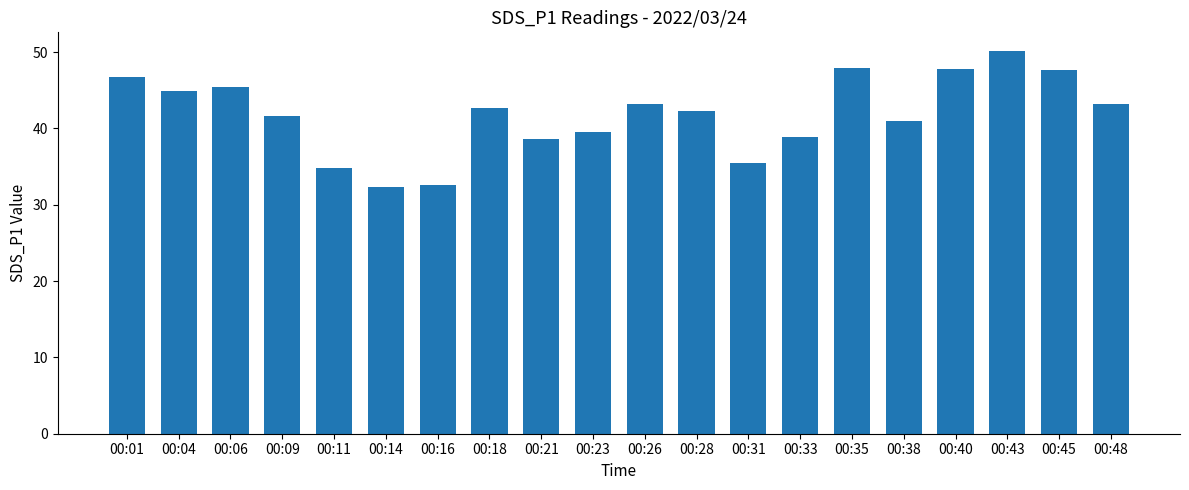

Does the chart contain any negative values?

No